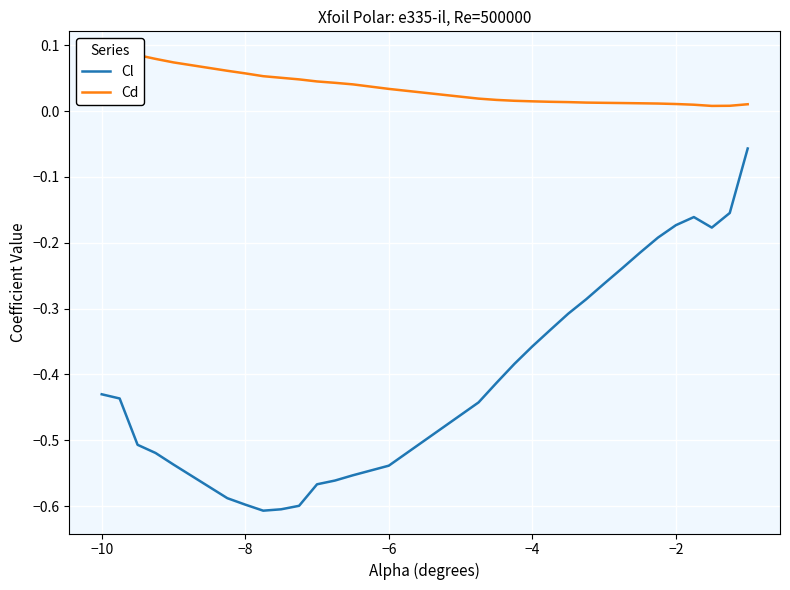

Is this an area chart (filled region under the line)?

No